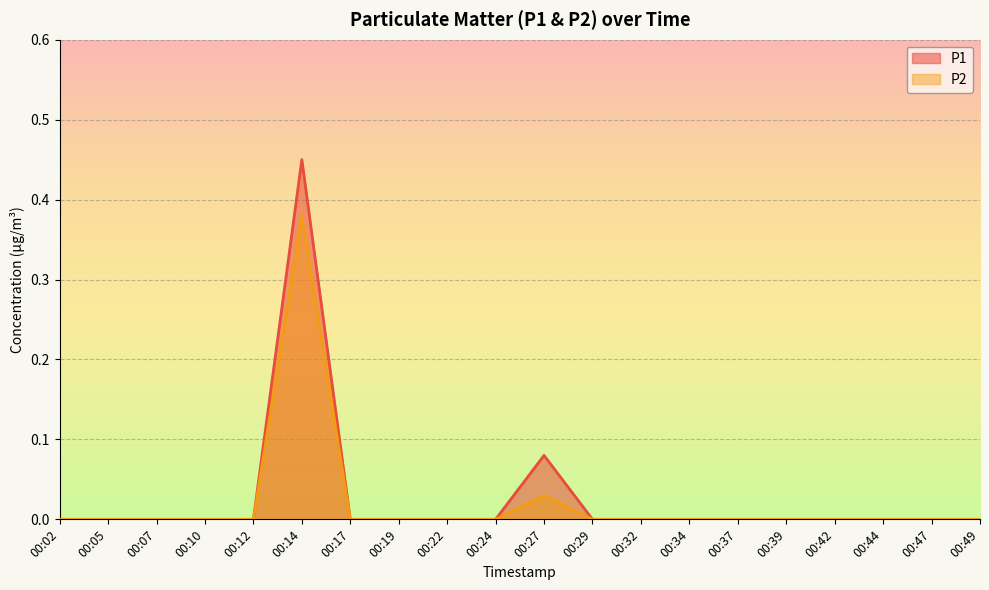

True or false: P2 and P1 cross at least once.

False